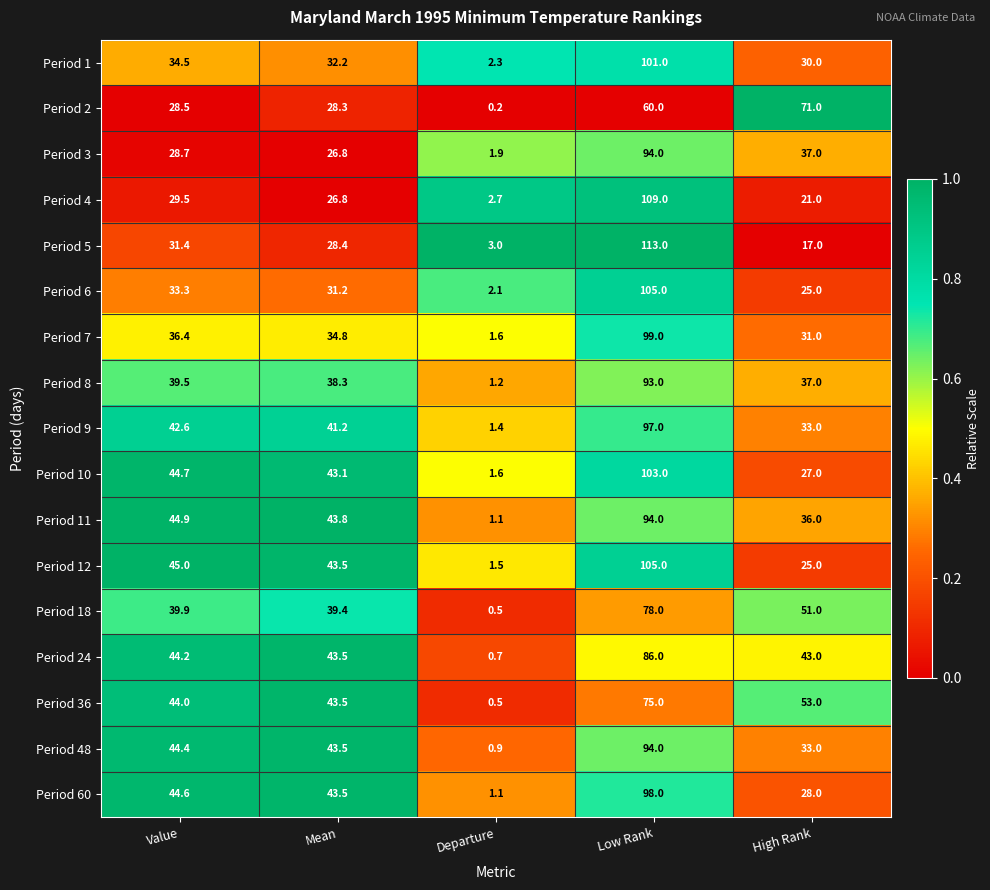

True or false: Period 9 has a value of 66.6 at Mean.

False